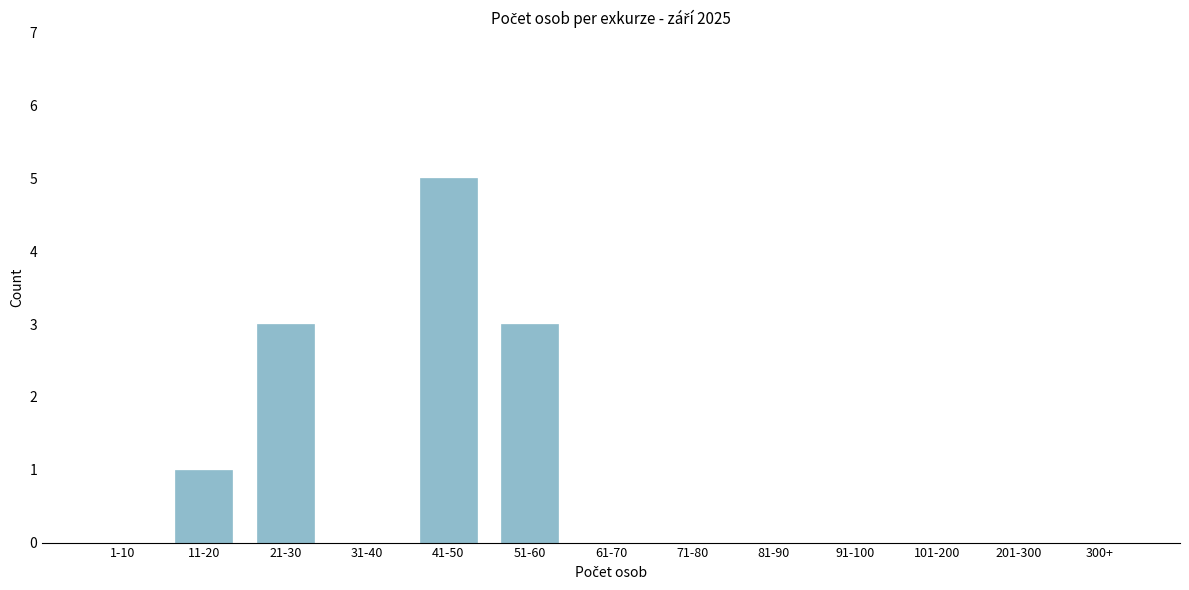

Reading right to left, list all the values displayed in this chart.

300+=0	201-300=0	101-200=0	91-100=0	81-90=0	71-80=0	61-70=0	51-60=3	41-50=5	31-40=0	21-30=3	11-20=1	1-10=0